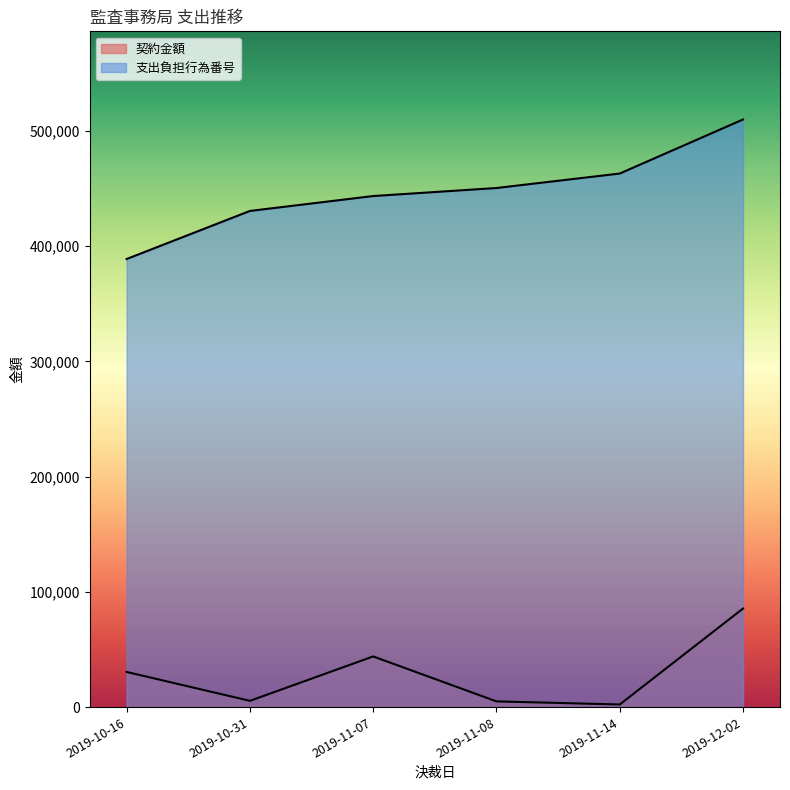

What is the difference between the maximum and minimum values in the 契約金額 series?

83277